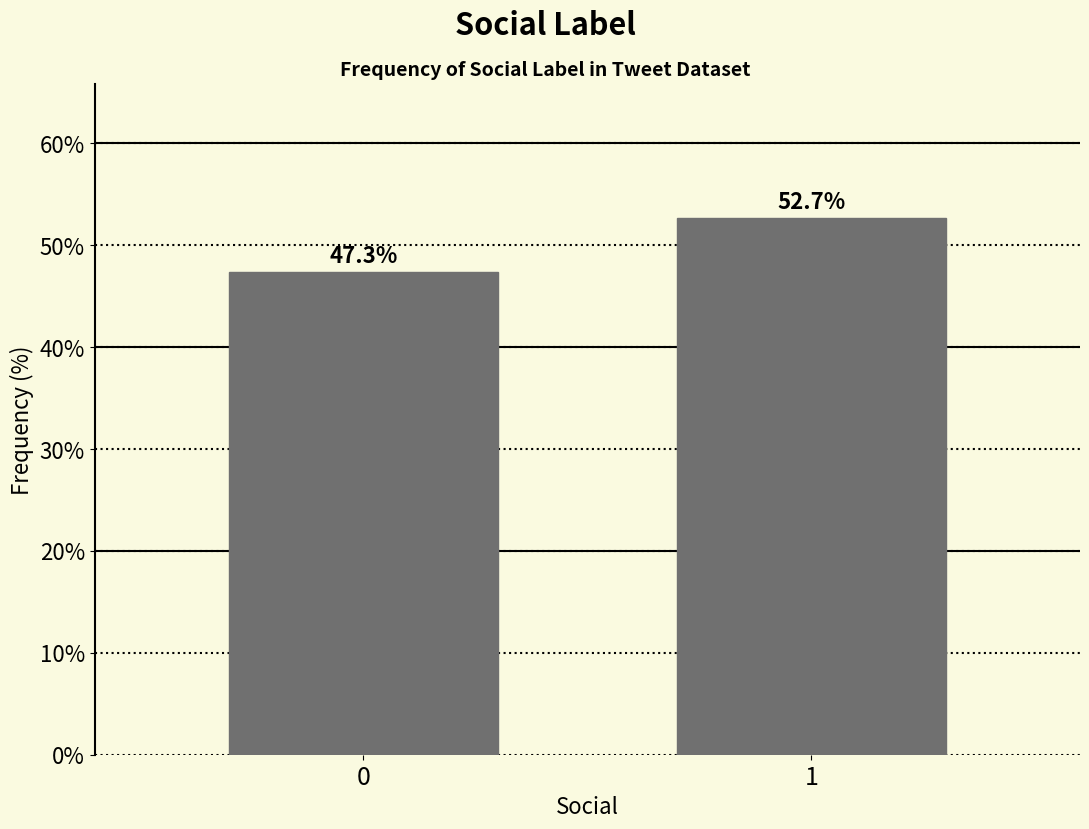

Reading right to left, what are all the values shown in this chart?

52.7	47.3